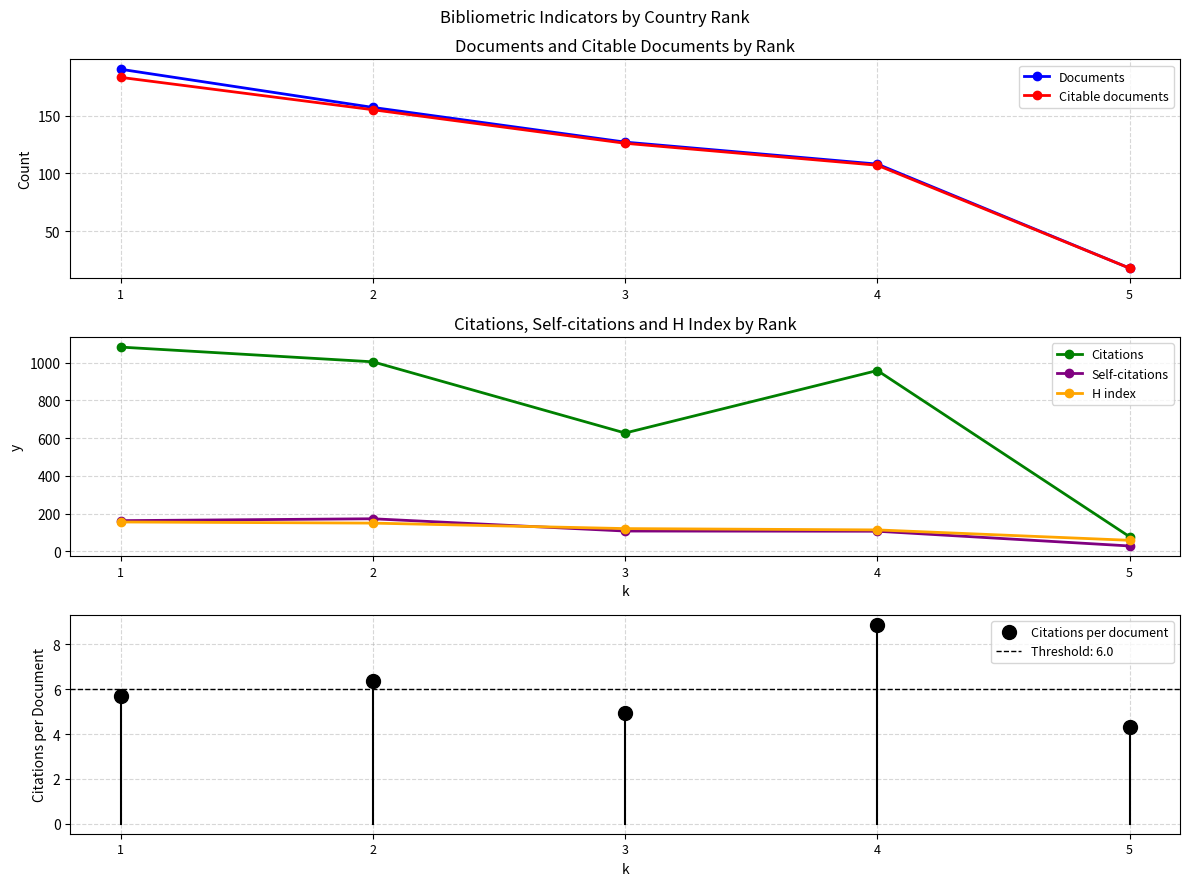

Where does the H index series first go above 121?

1